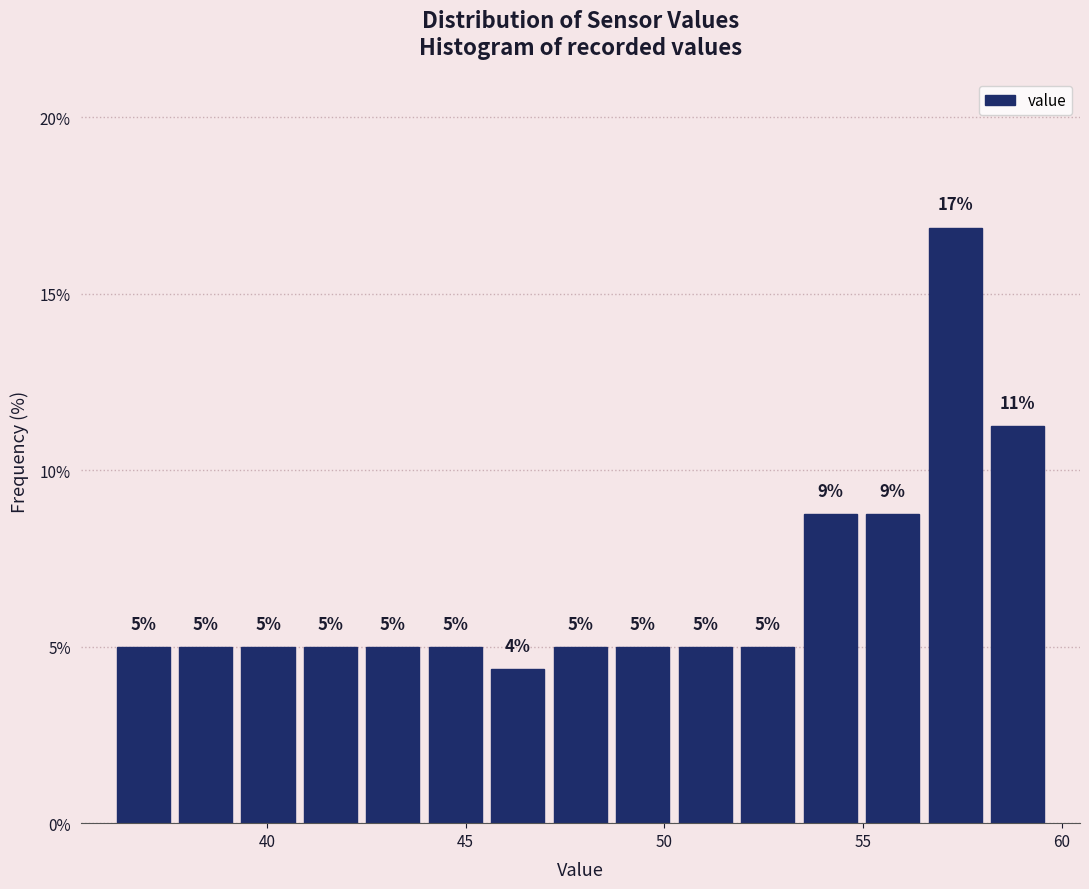

Around what value on the x-axis is the tallest bar? Give the approximate position of its centre, as read against the axis.

57.5